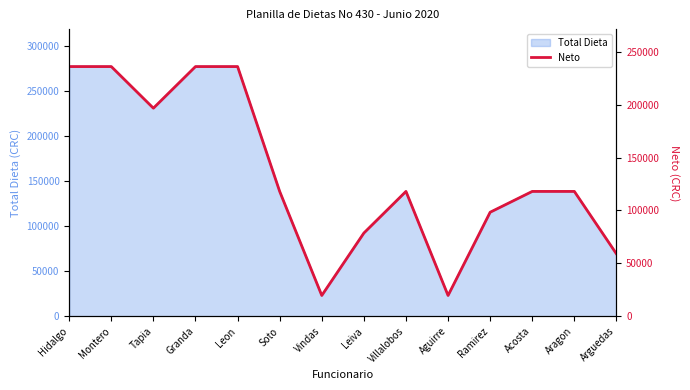

What is the sum of all values?

1887281.3